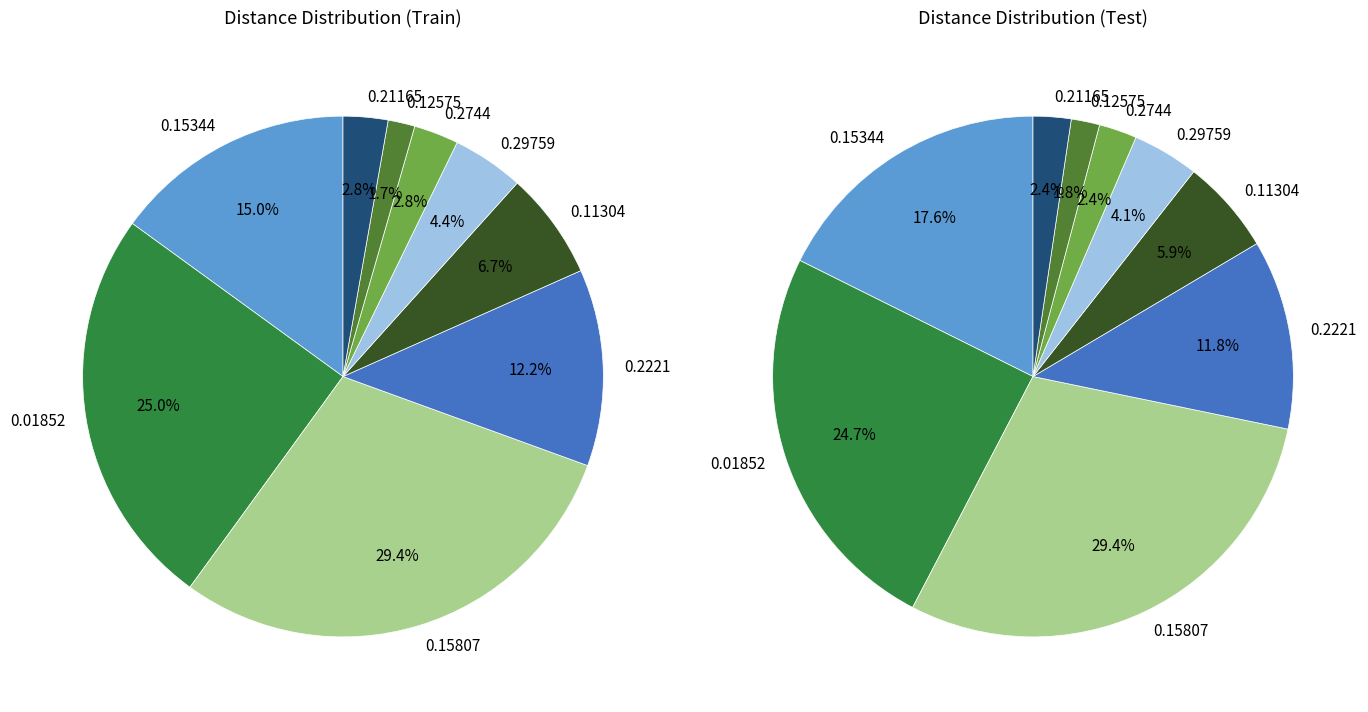

To the nearest percent, what portion does 0.12575 represent?

2%